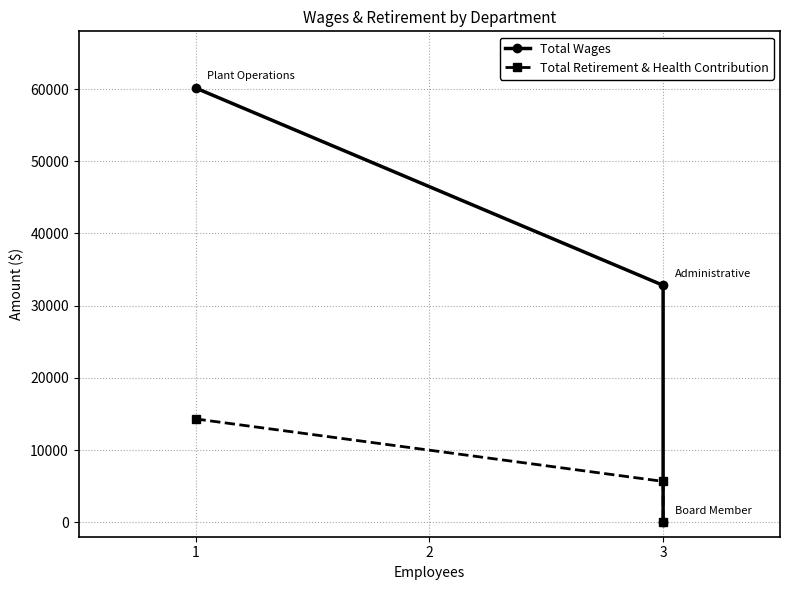

The value of Total Retirement & Health Contribution at 3 is 6694. True or false?

False